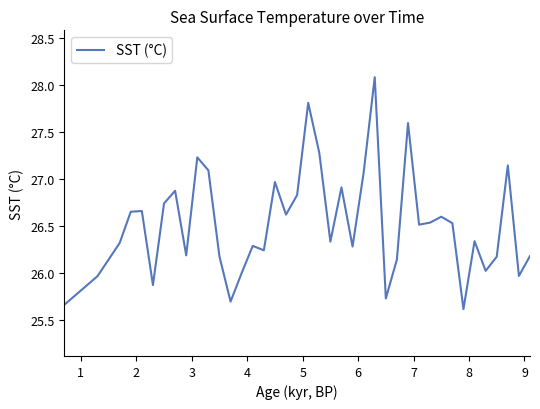

What is the sum of all values?

1060.9